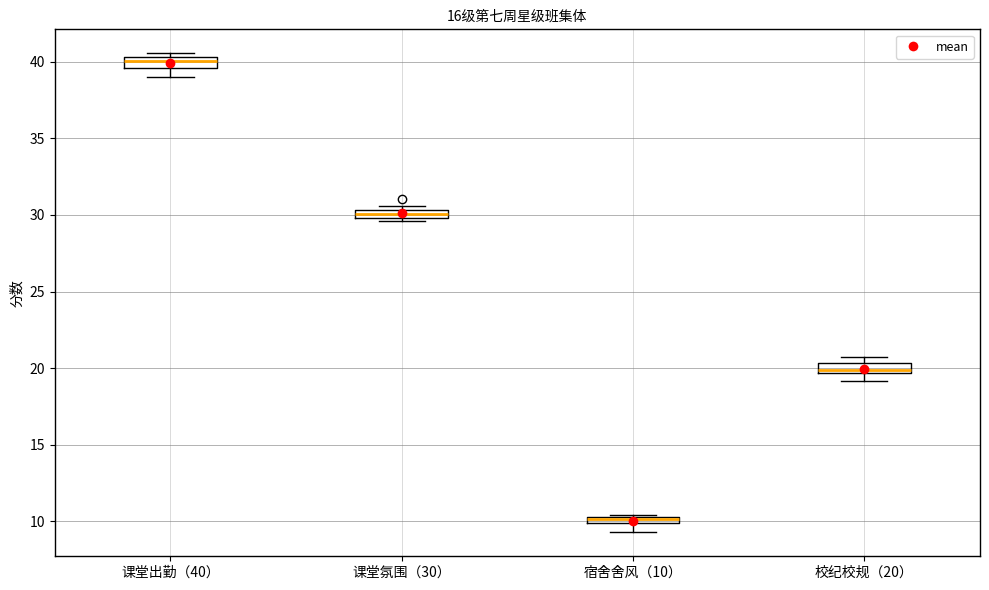

Where does the lower whisker of the box for 宿舍舍风（10） end on the y-axis? The values are not printed on the chart, so give them approximately, as read against the axis.

9.5